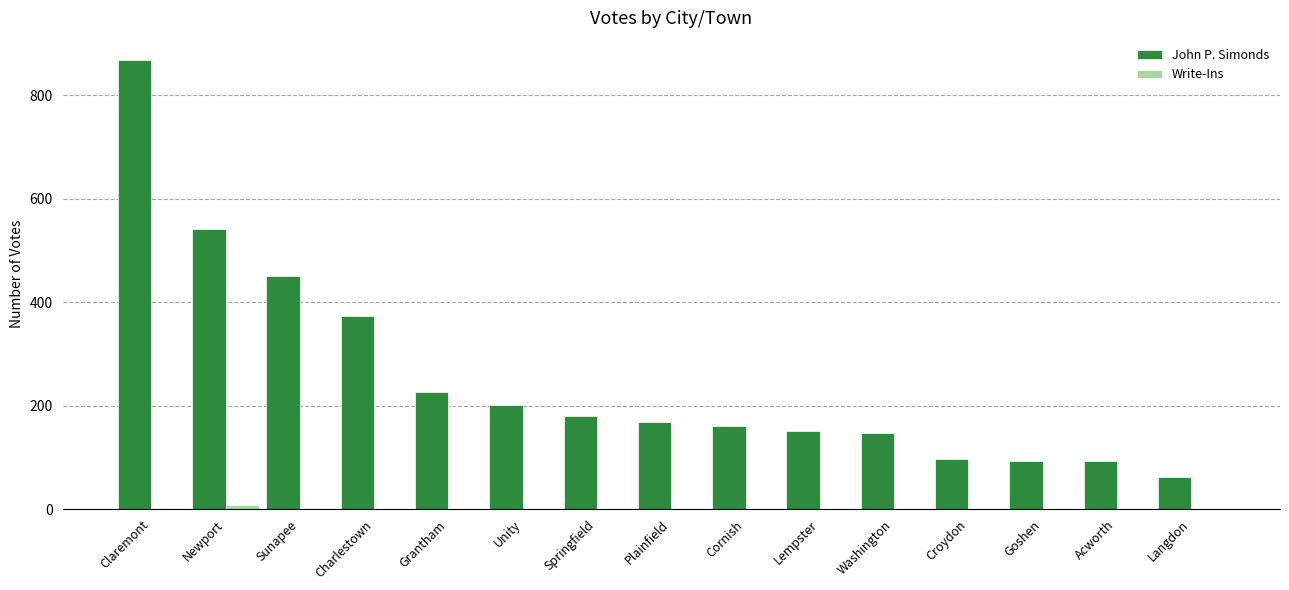

Which series changed the most between Claremont and Newport?

John P. Simonds